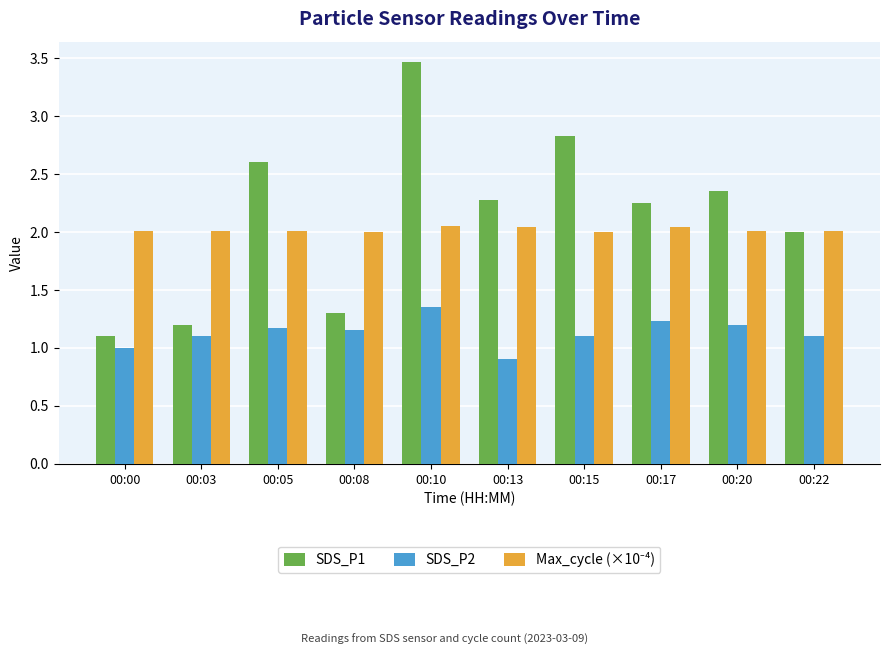

What is the total value across all series at 00:10?

6.9